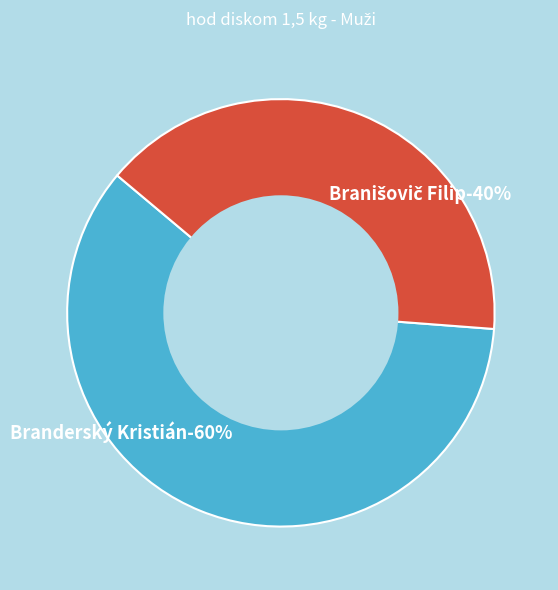

Which slice is the largest?

Branderský Kristián